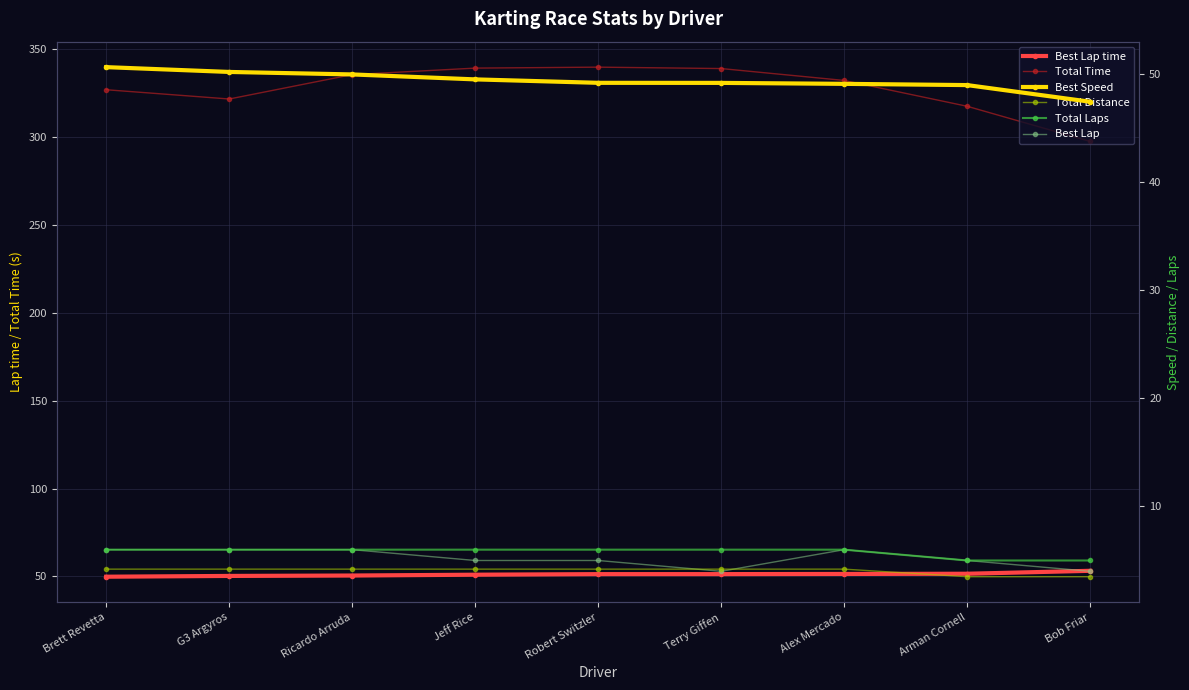

Does the chart have visible grid lines?

Yes